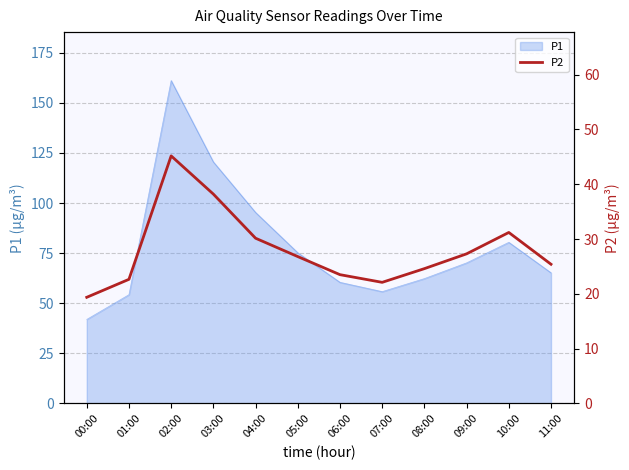

Where is P1 nearest to the value 101?

04:00